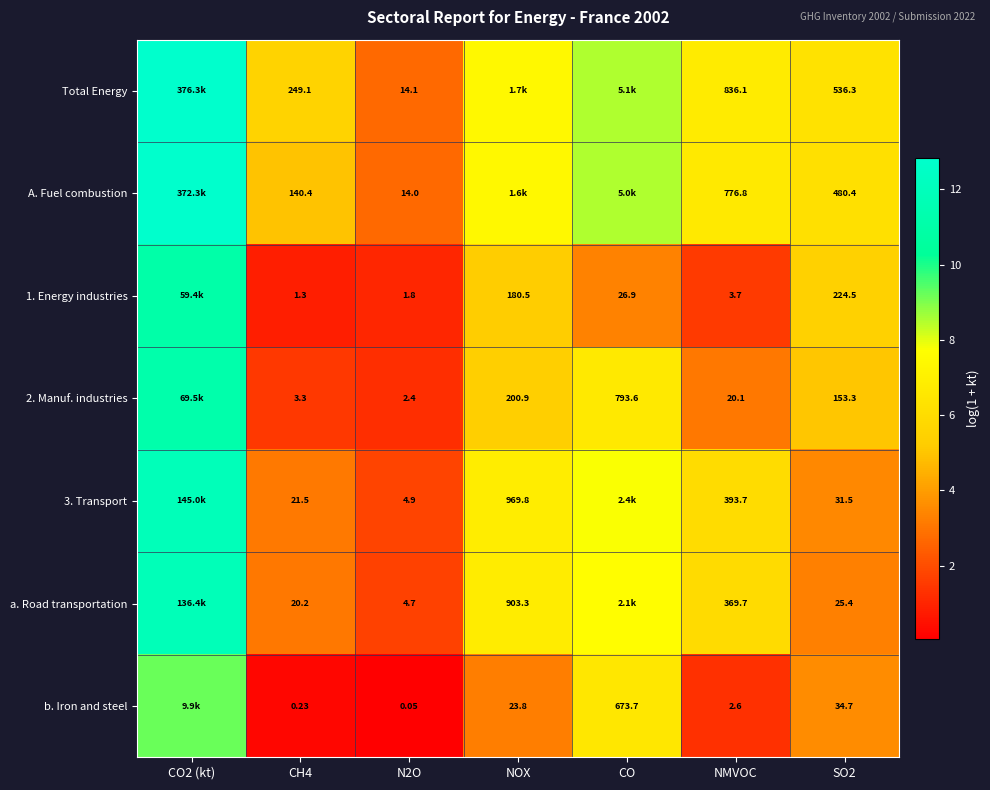

Where is a. Road transportation nearest to the value 6?

NMVOC